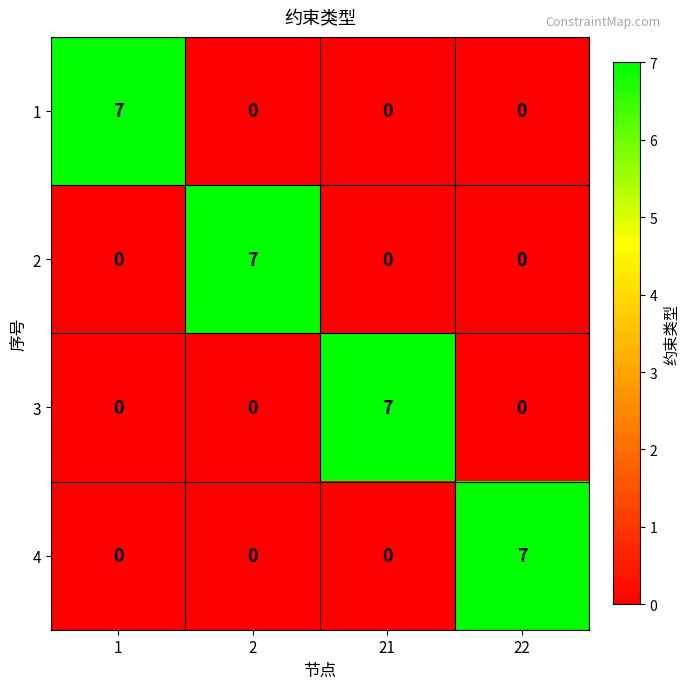

Reading left to right, transcribe all the data shown in this chart.

1: 7	0	0	0
2: 0	7	0	0
3: 0	0	7	0
4: 0	0	0	7